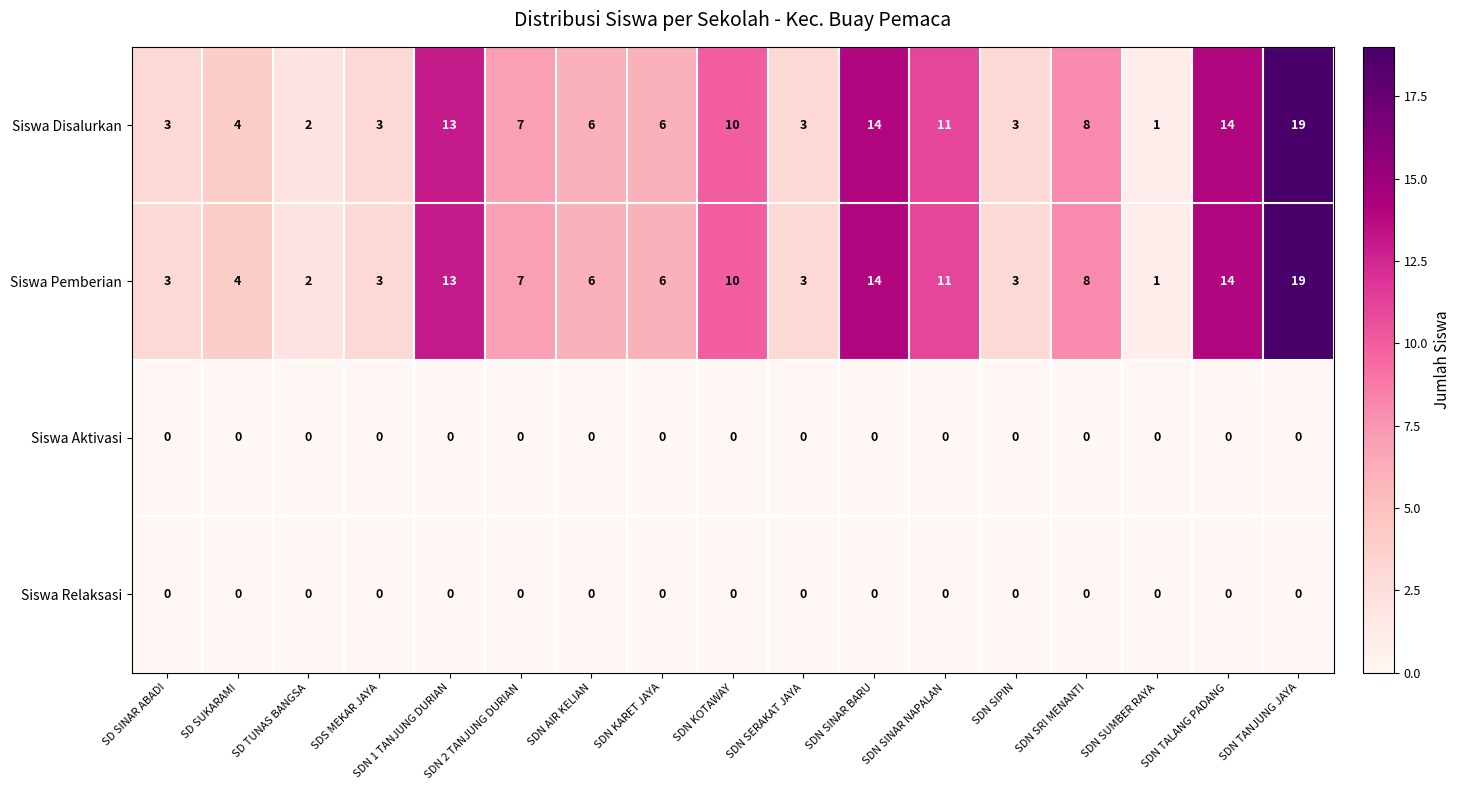

What is the spread (max minus min) of values at SDS MEKAR JAYA?

3